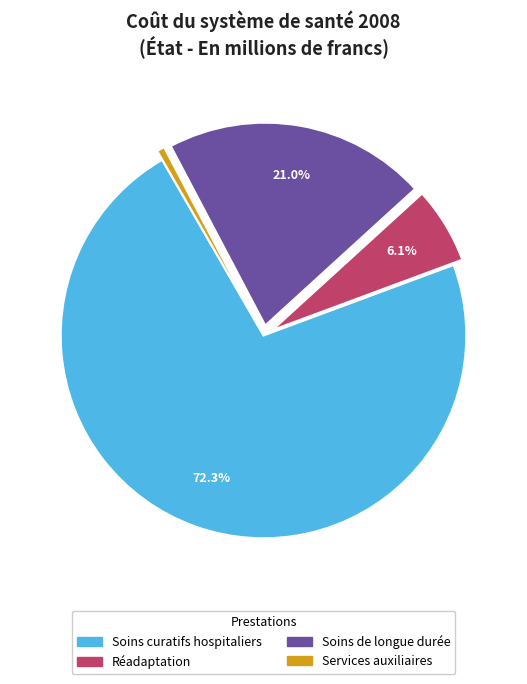

Does Soins curatifs hospitaliers represent more than half of the total?

Yes